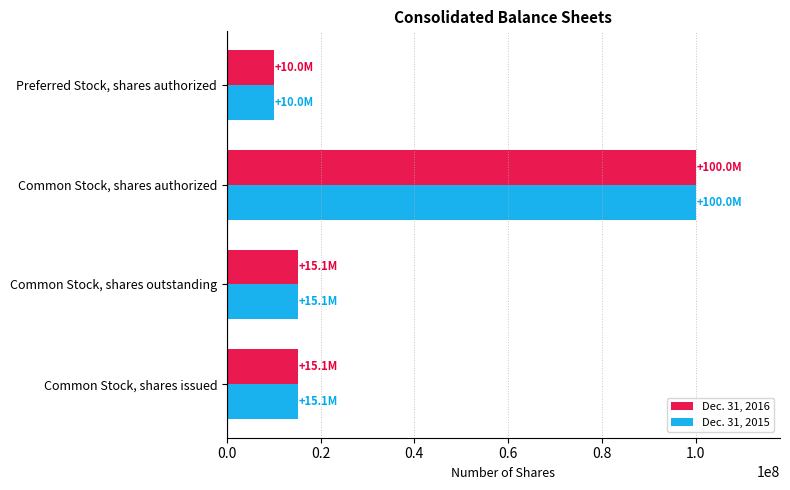

What is the total value across all series at Preferred Stock, shares authorized?

20000000